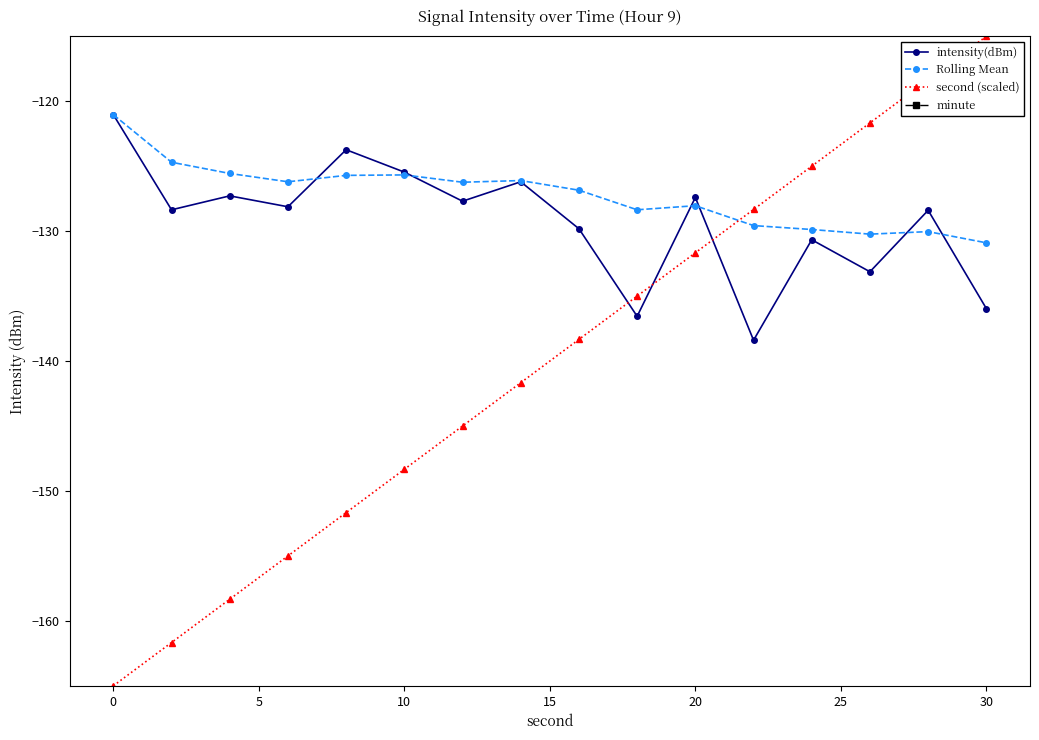

Reading left to right, list all the values displayed in this chart.

intensity(dBm): -121.0	-128.4	-127.3	-128.1	-123.7	-125.5	-127.7	-126.2	-129.8	-136.6	-127.4	-138.4	-130.7	-133.1	-128.4	-136.0
Rolling Mean: -121.0	-124.7	-125.6	-126.2	-125.7	-125.7	-126.2	-126.1	-126.8	-128.4	-128.0	-129.6	-129.9	-130.2	-130.0	-130.9
second (scaled): -165.0	-161.7	-158.3	-155.0	-151.7	-148.3	-145.0	-141.7	-138.3	-135.0	-131.7	-128.3	-125.0	-121.7	-118.3	-115.0
minute: 0.0	0.0	0.0	0.0	0.0	0.0	0.0	0.0	0.0	0.0	0.0	0.0	0.0	0.0	0.0	0.0